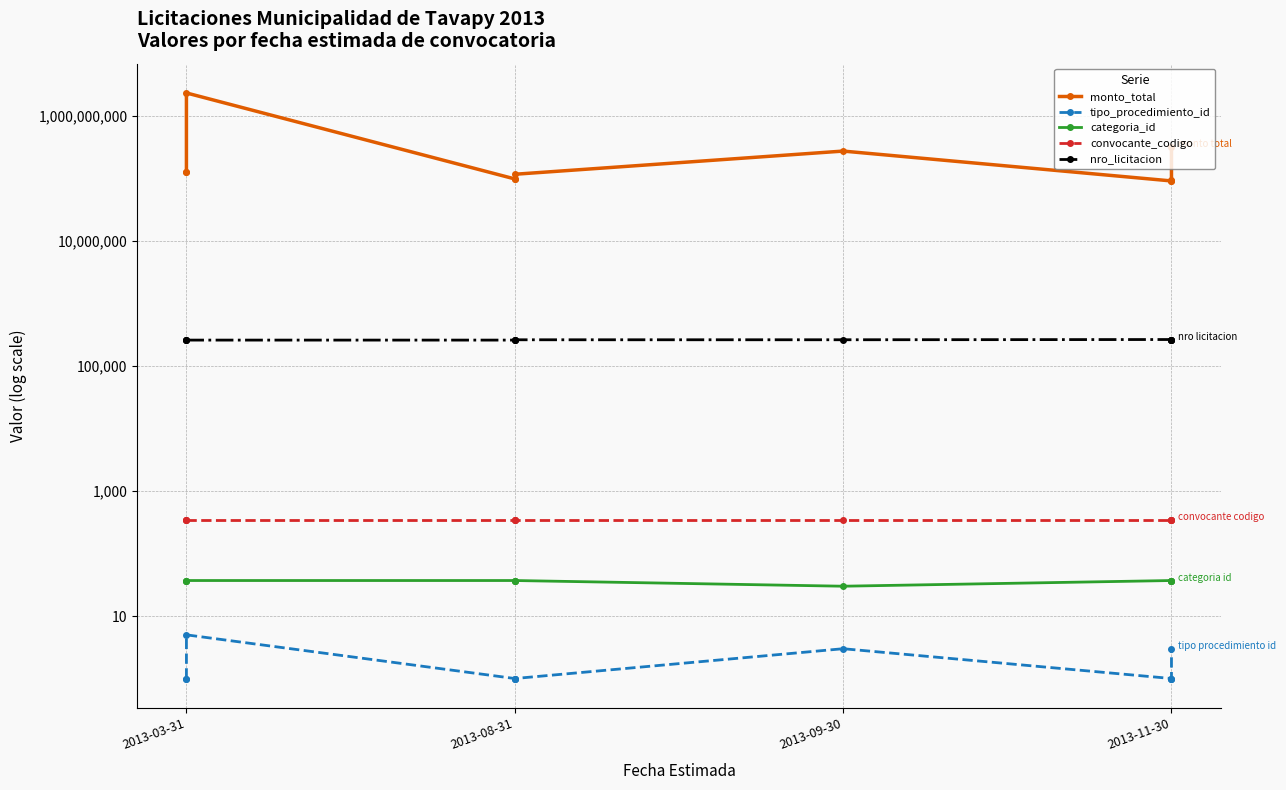

Is this an area chart (filled region under the line)?

No